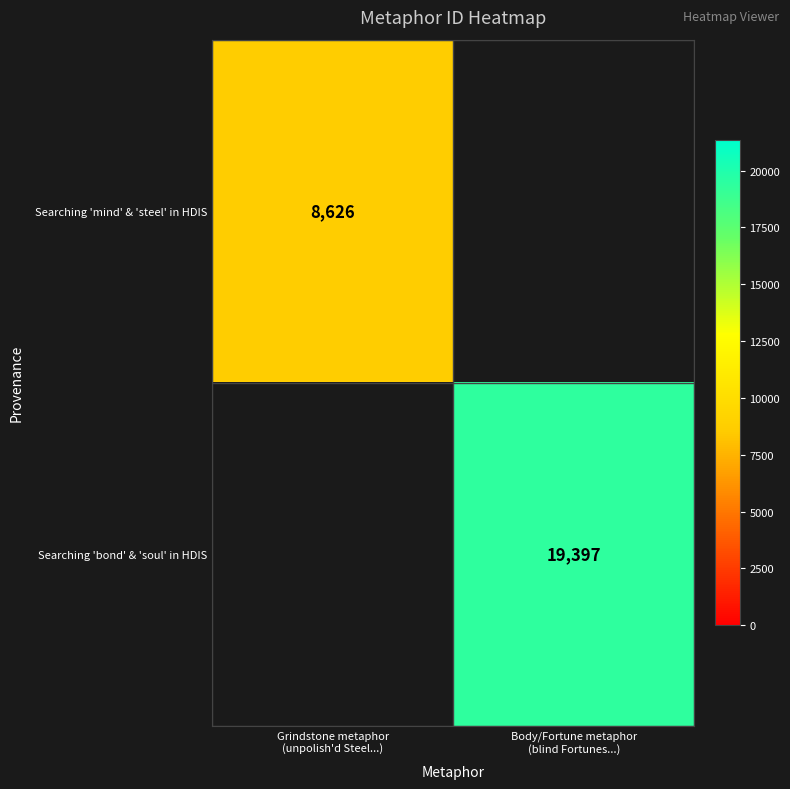

At which label does Searching 'bond' & 'soul' in HDIS reach its minimum?

Grindstone metaphor (unpolish'd Steel...)